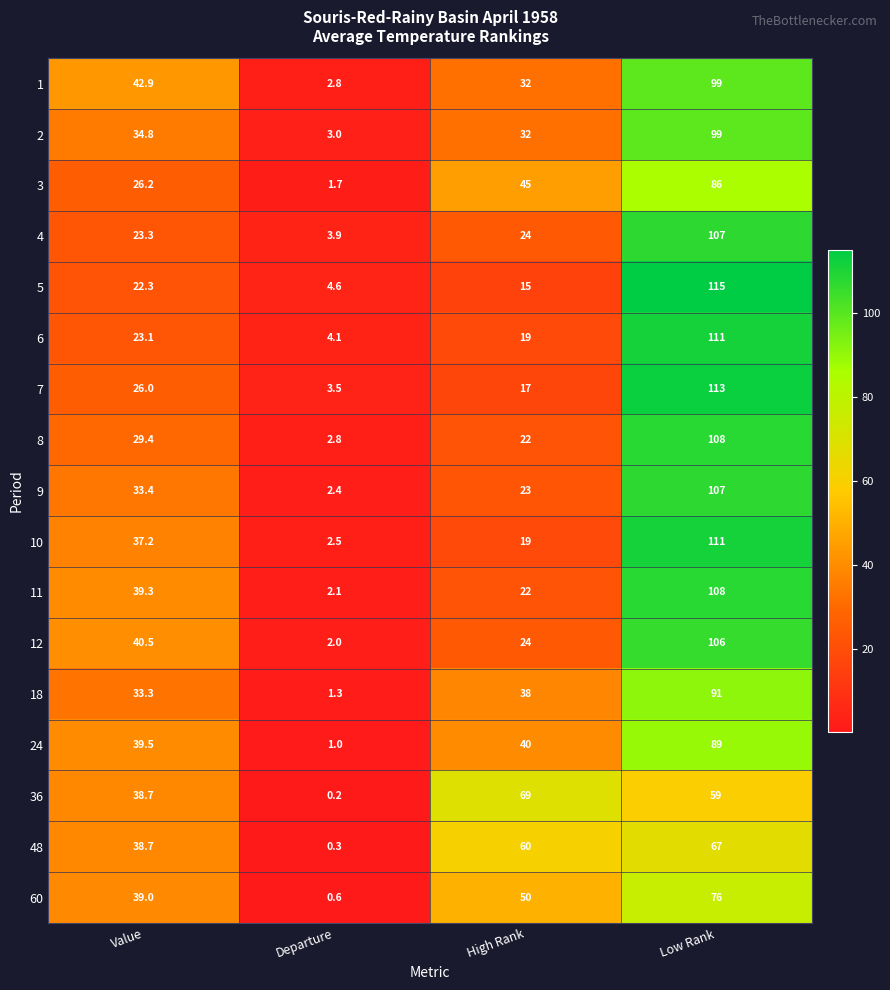

True or false: 10 has a value of 176.5 at Low Rank.

False